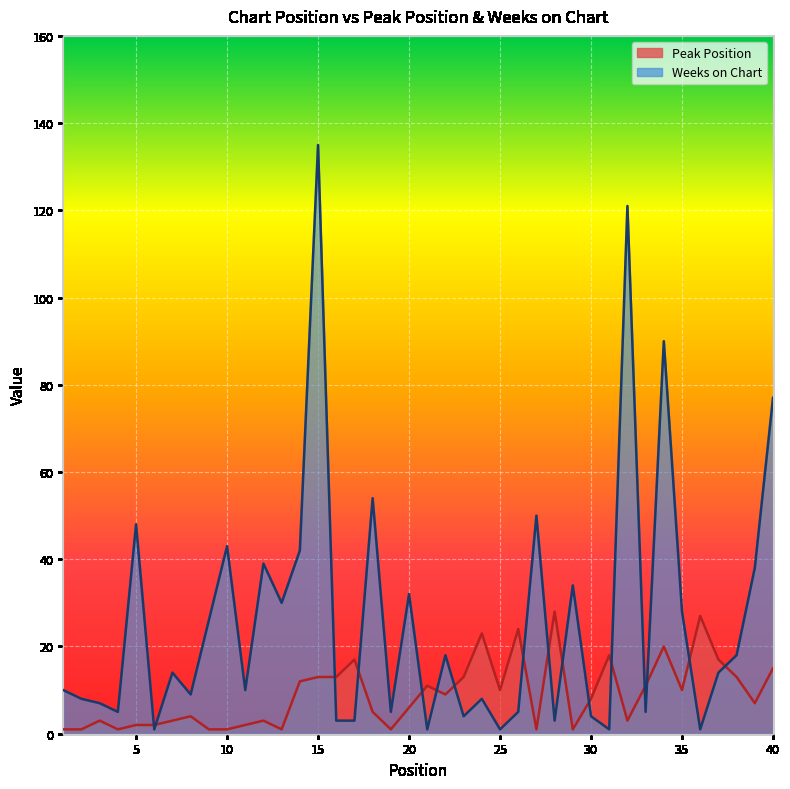

Which category has the highest value across all series?

15